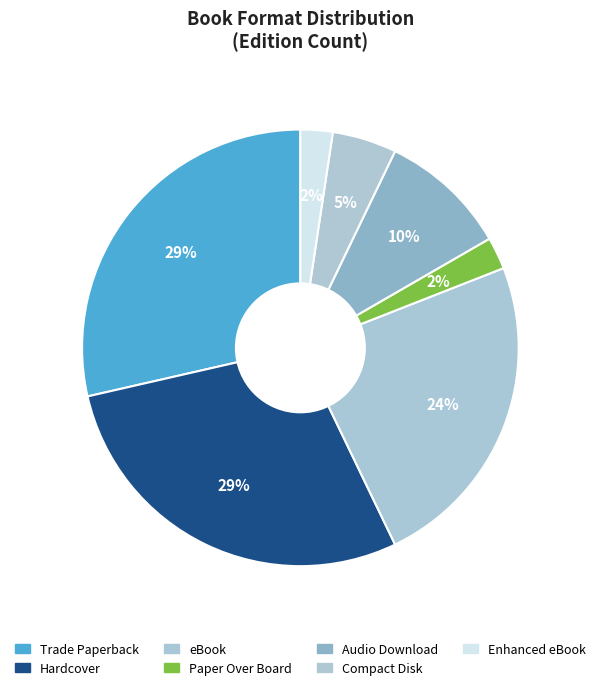

Combined, what portion of the pie is Paper Over Board and Audio Download?

11.9%